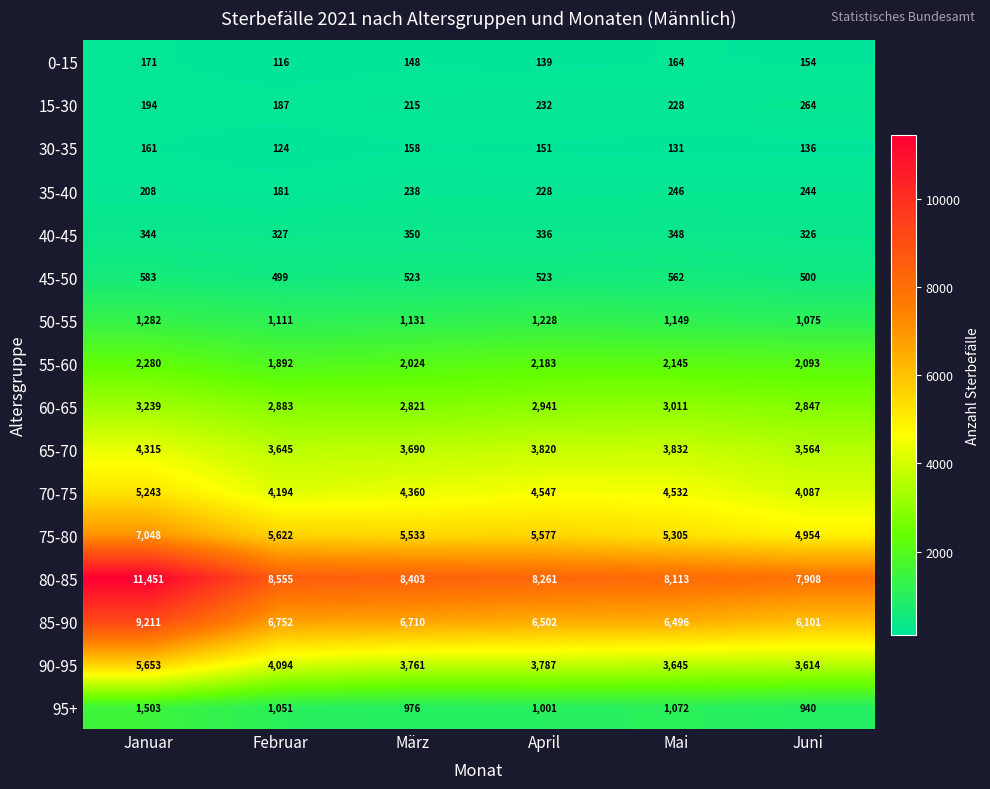

Which series has the widest spread of values?

80-85